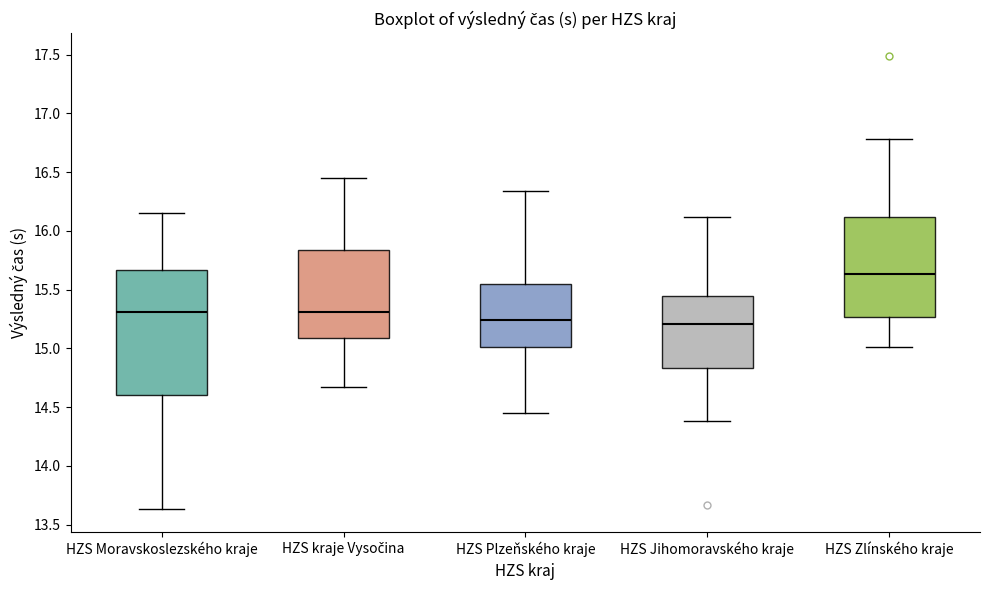

Where does the lower whisker of the box for HZS Jihomoravského kraje end on the y-axis? The values are not printed on the chart, so give them approximately, as read against the axis.

14.40